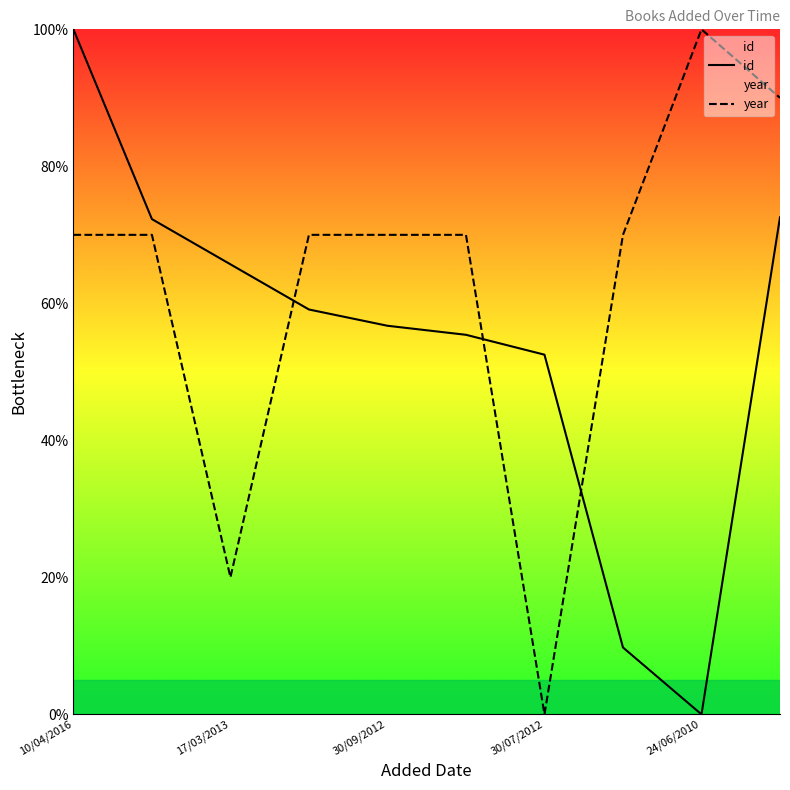

The year series shows 70.0 at 10/04/2016. True or false?

True